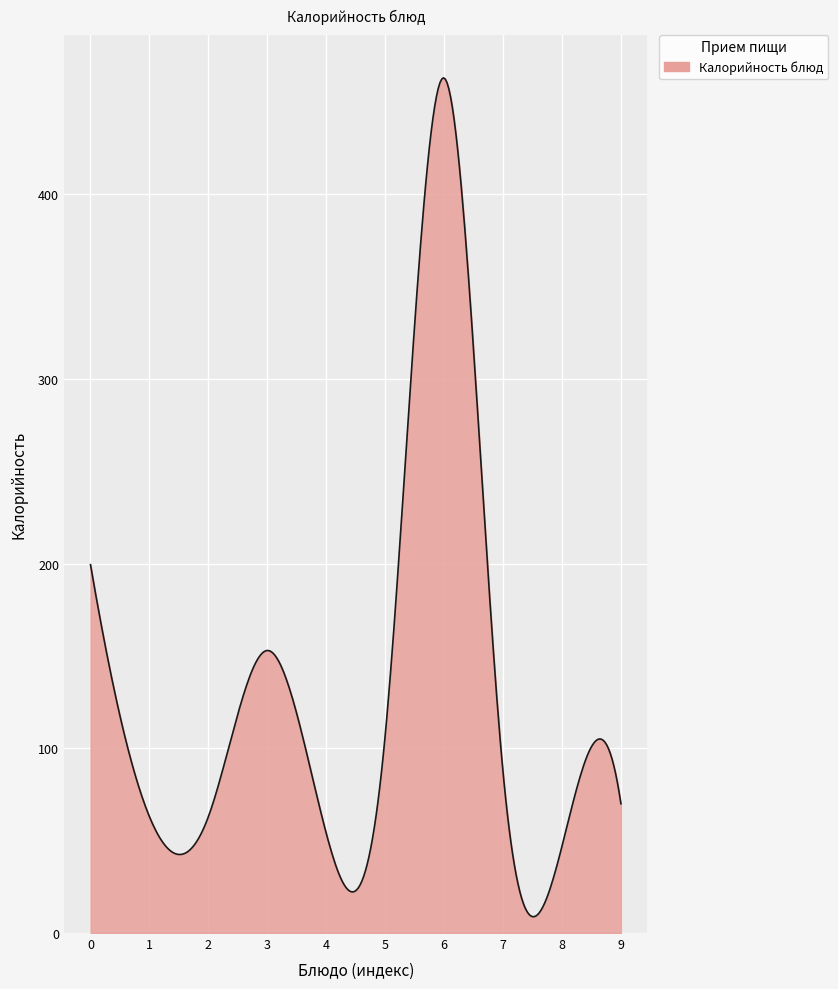

What is the greatest value displayed?

463.1